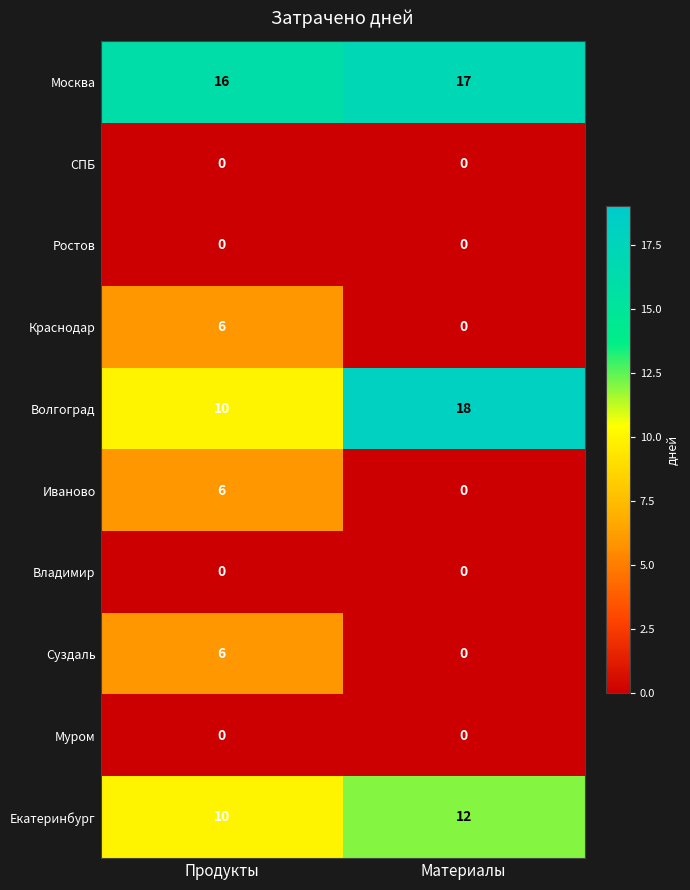

What is the spread (max minus min) of values at Материалы?

18